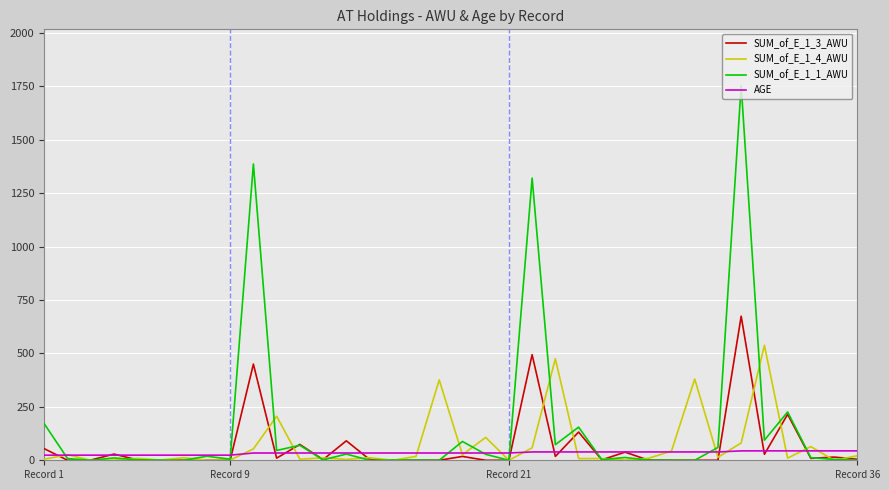

What is the highest value of the SUM_of_E_1_1_AWU series?

1753